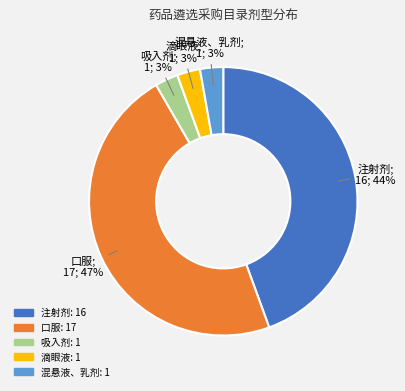

True or false: 吸入剂 accounts for 3% of the total.

True